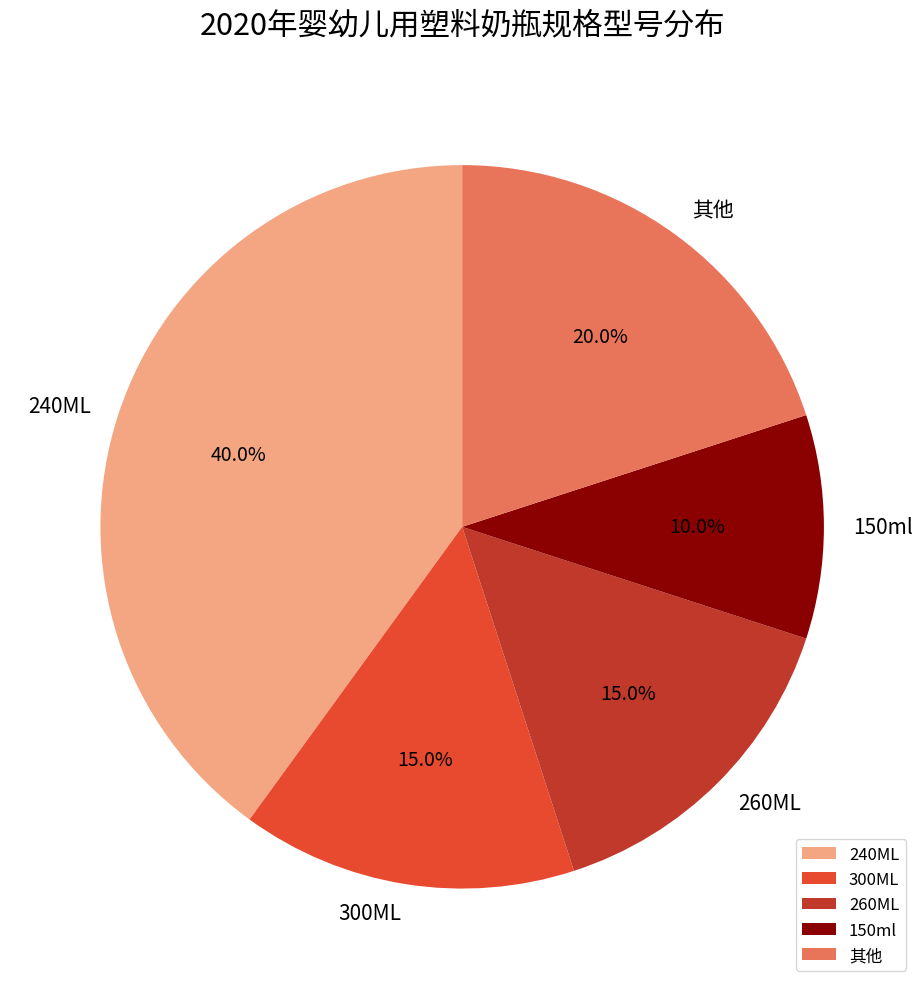

To the nearest percent, what is the difference between the largest and smallest slice percentages?

30%